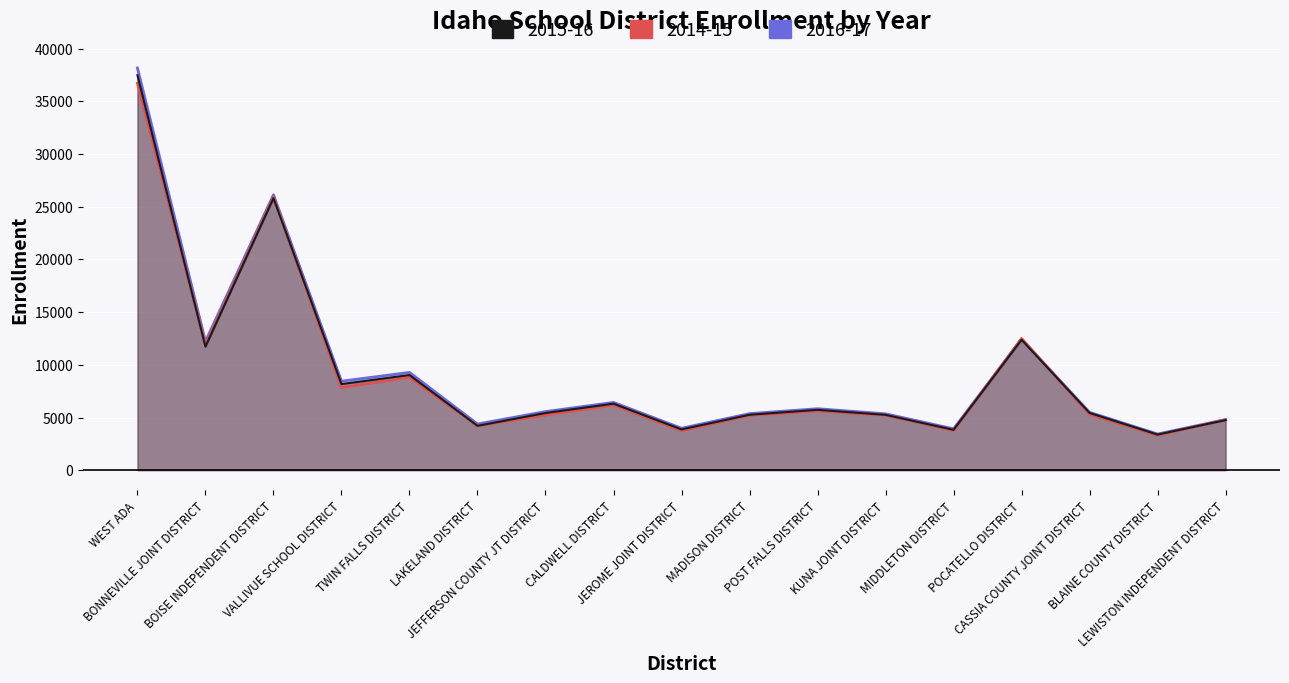

How many times do 2014-15 and 2016-17 cross each other?

2